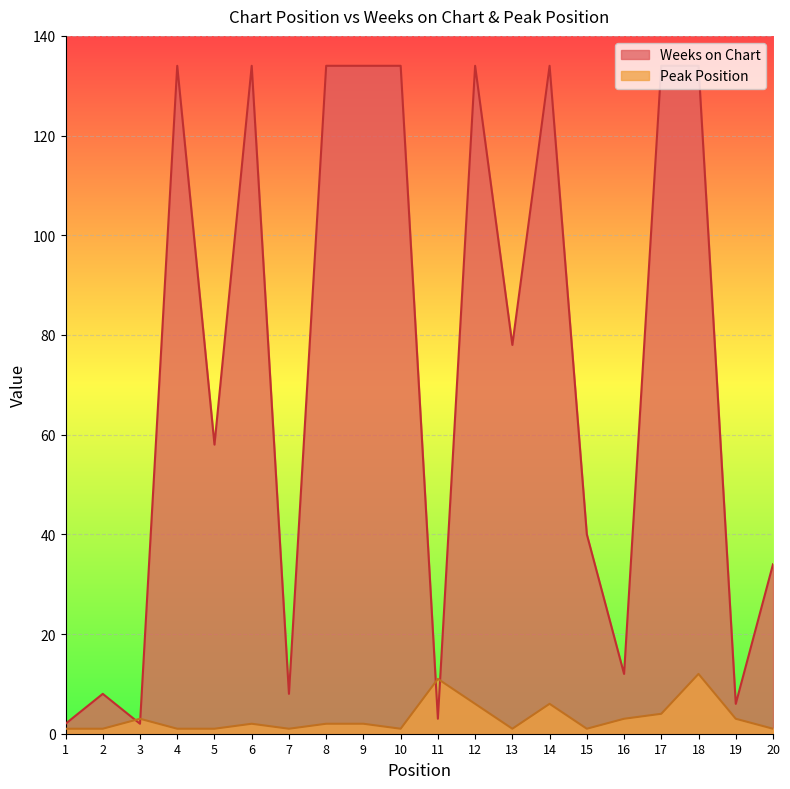

What is the value of the Peak Position point at the 4th from the left?

1